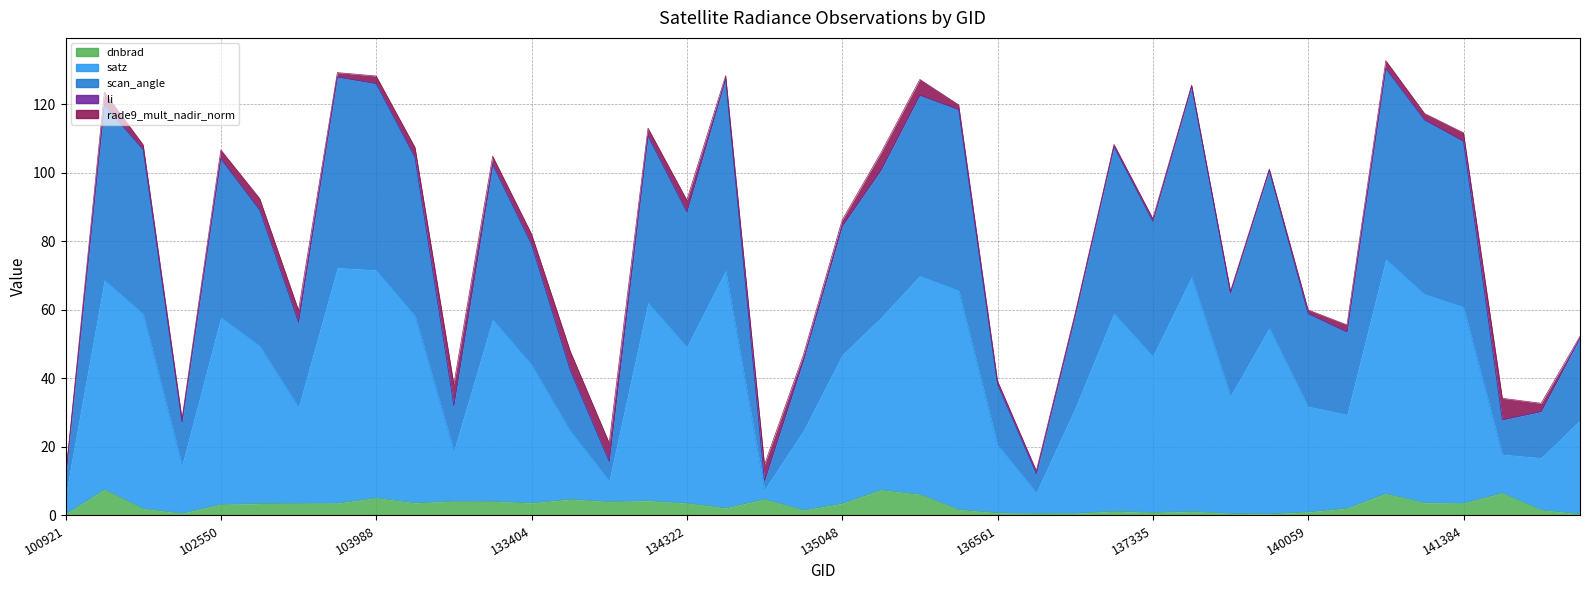

At which category does scan_angle reach its first local peak?

101805